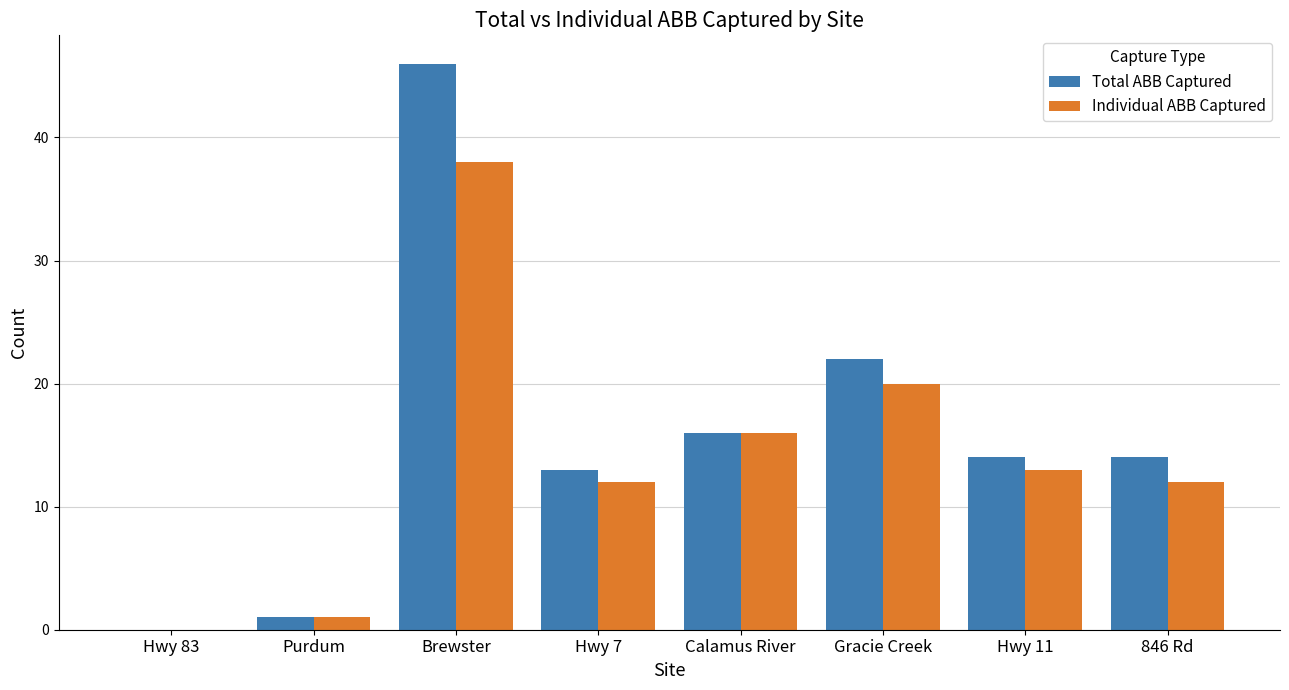

What is the greatest value displayed?

46